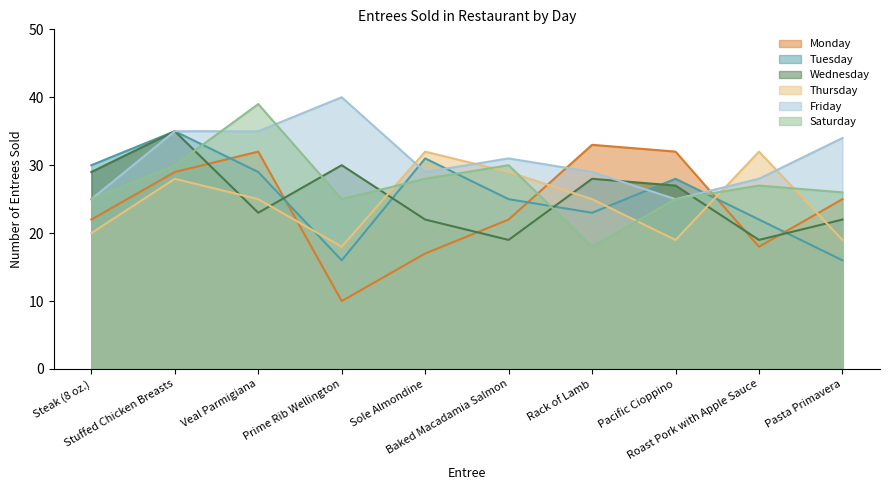

Count the number of data series in this chart.

6